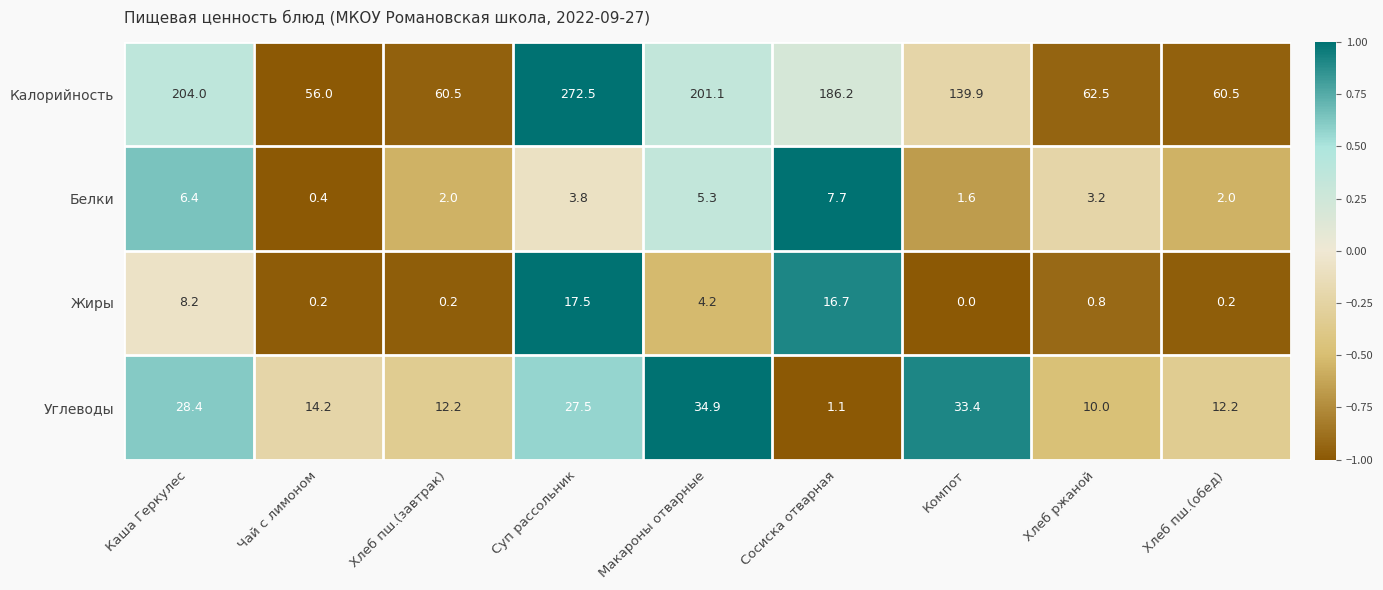

What is the minimum value shown in the chart?

0.0